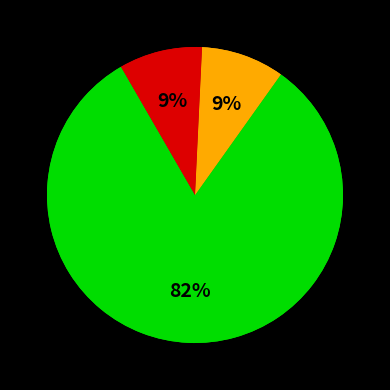

Is it true that Inventarios is 17% of the pie?

True